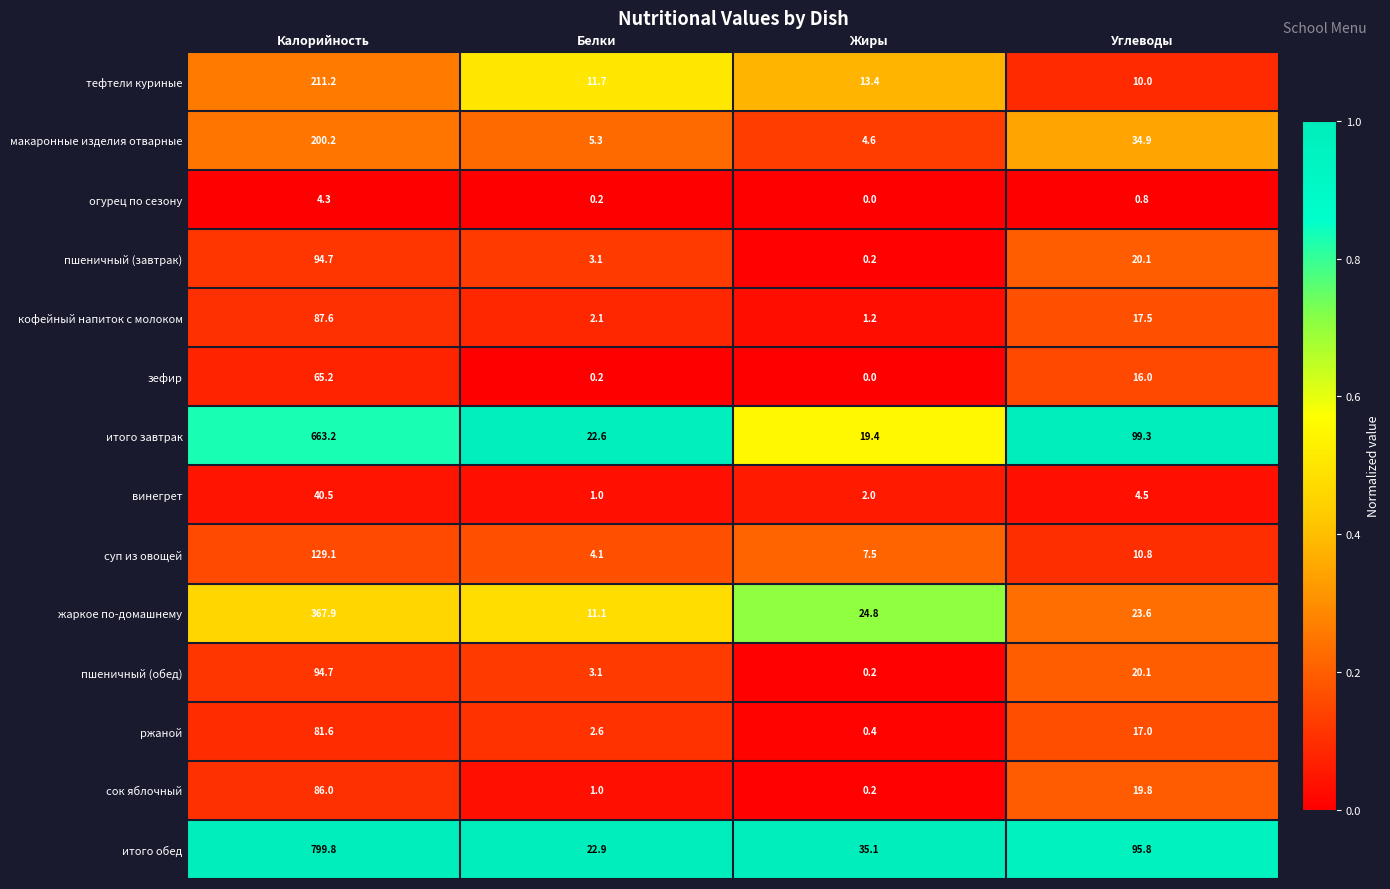

What is the sum of the жаркое по-домашнему values at Белки and Жиры?

35.9